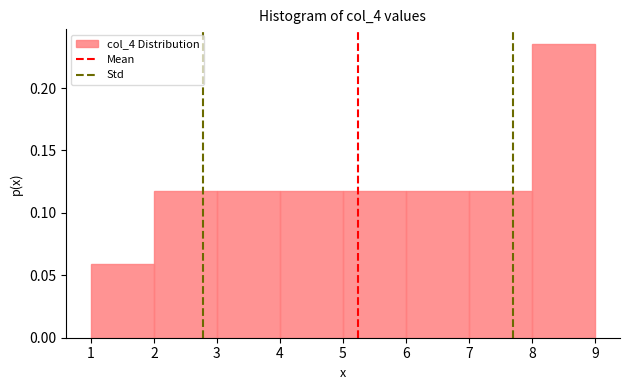

Reading left to right, transcribe this chart: for each bar, give the range it covers on the x-axis and its height. The values are not printed on the chart, so give them approximately, as read against the axis.

1 to 2: 0.060
2 to 3: 0.120
3 to 4: 0.120
4 to 5: 0.120
5 to 6: 0.120
6 to 7: 0.120
7 to 8: 0.120
8 to 9: 0.235